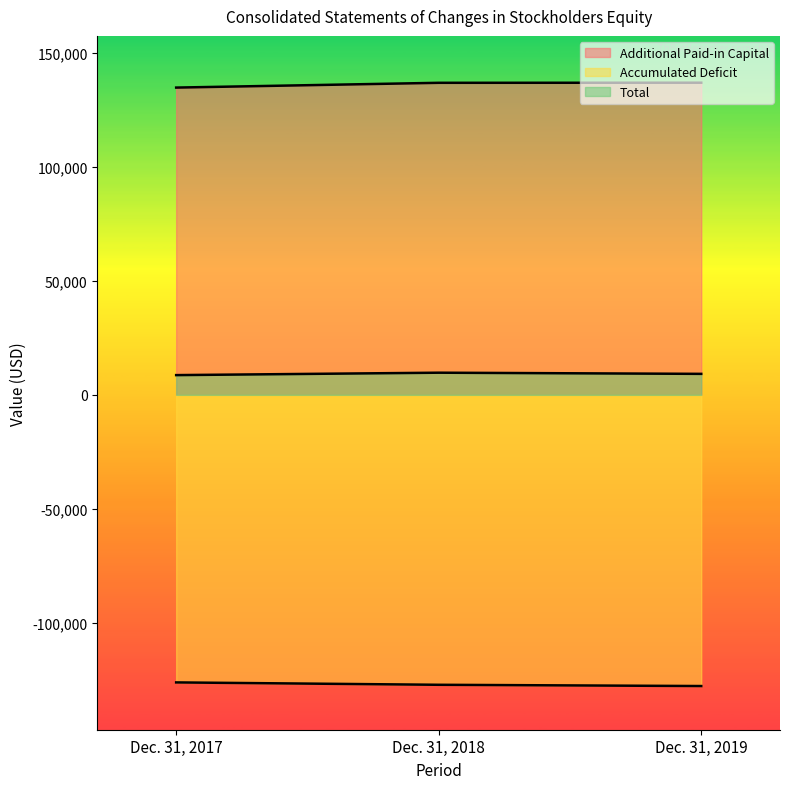

What is the difference between the maximum and minimum values in the Total series?

1058